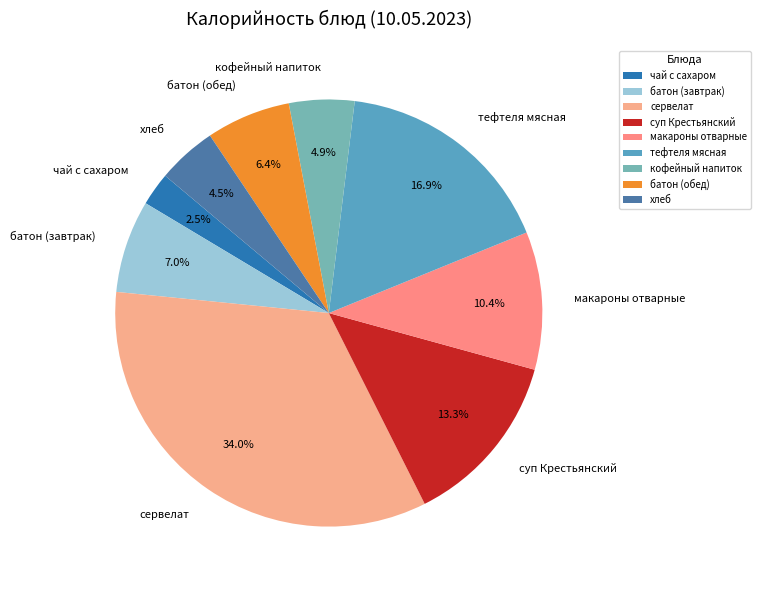

Which has a higher value, суп Крестьянский or батон (завтрак)?

суп Крестьянский